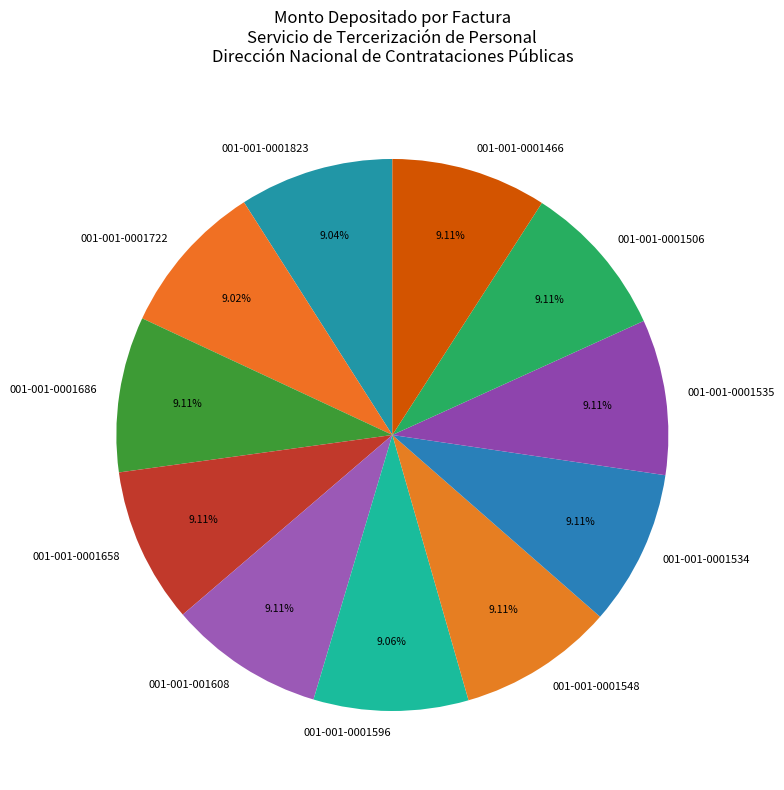

Combined, what portion of the pie is 001-001-0001548 and 001-001-001608?

18.2%